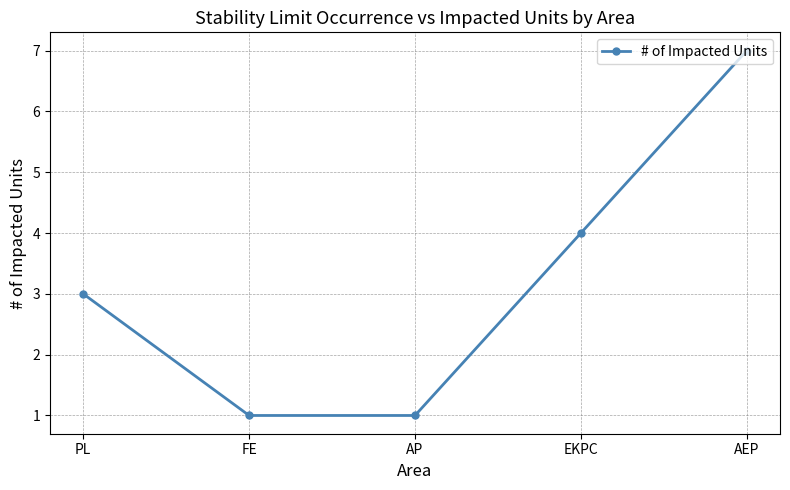

The chart shows a value of 6 at EKPC. True or false?

False